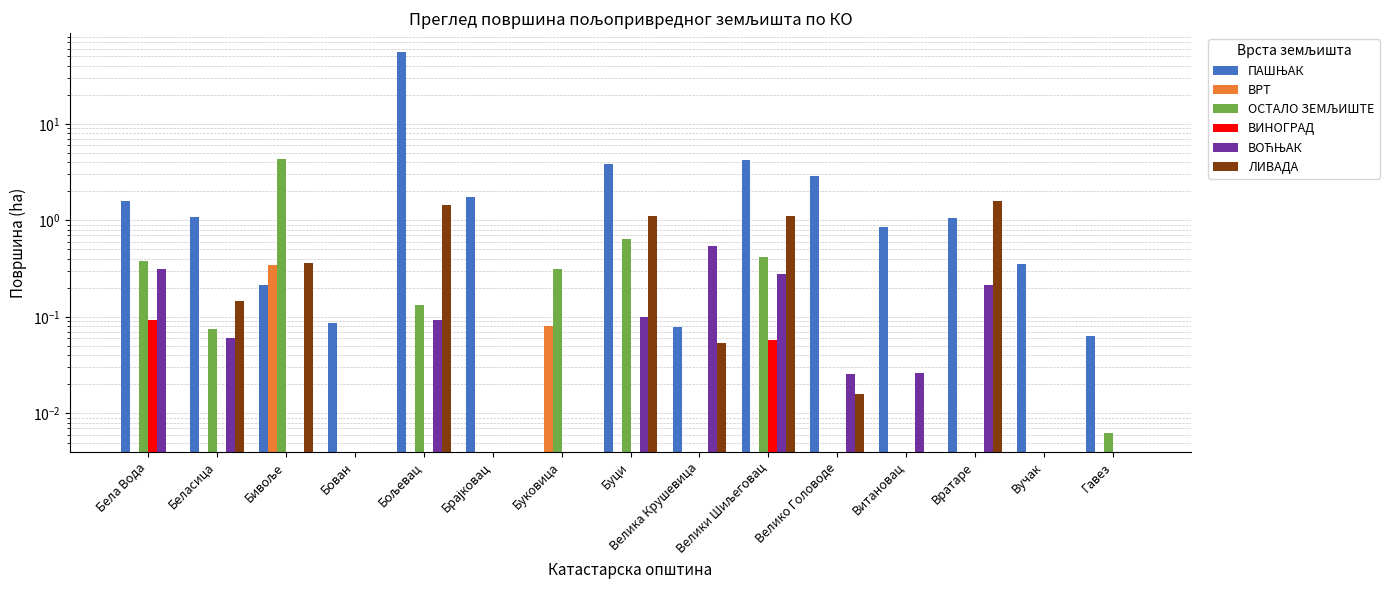

Is the value of ЛИВАДА at Брајковац greater than the value of ОСТАЛО ЗЕМЉИШТЕ at Бивоље?

No